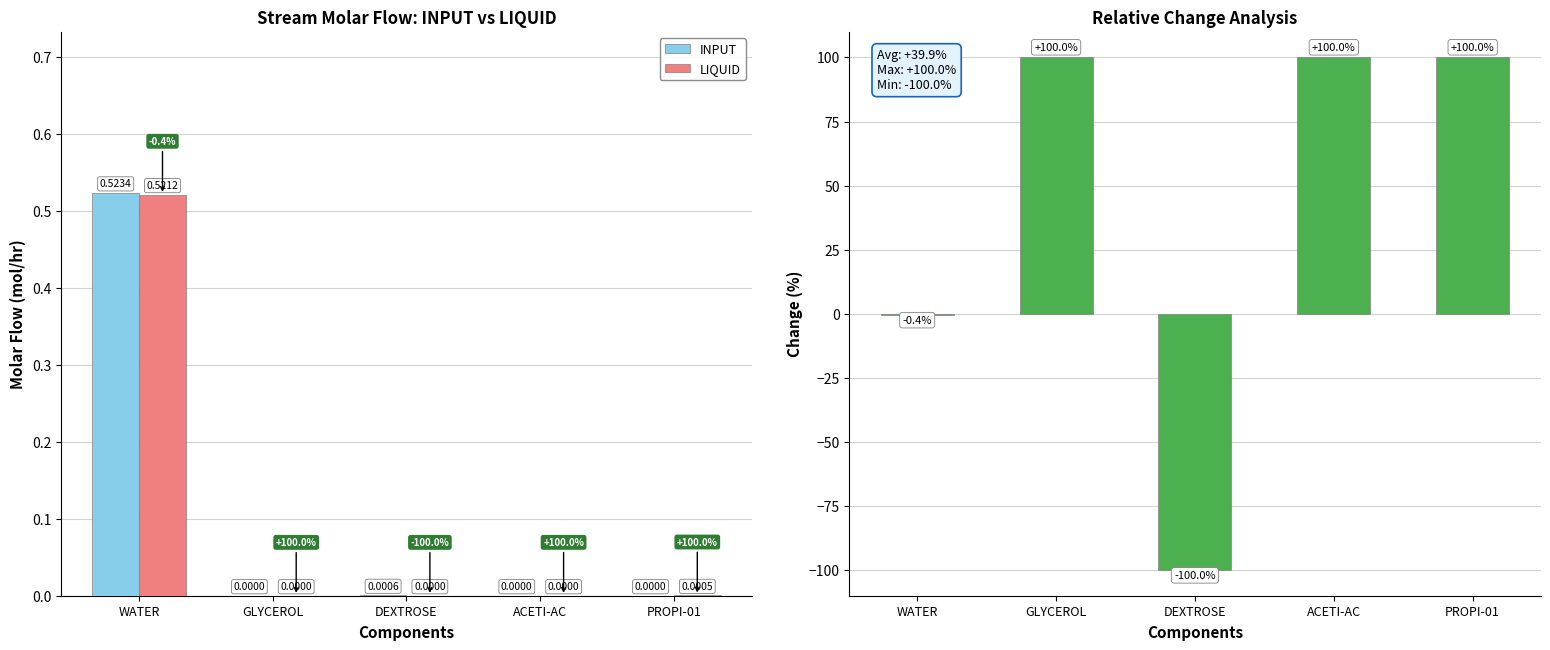

Reading left to right, transcribe all the data shown in this chart.

INPUT: 0.5	0.0	0.0	0.0	0.0
LIQUID: 0.5	0.0	0.0	0.0	0.0
% Change (INPUT→LIQUID): -0.4	100.0	-100.0	100.0	100.0